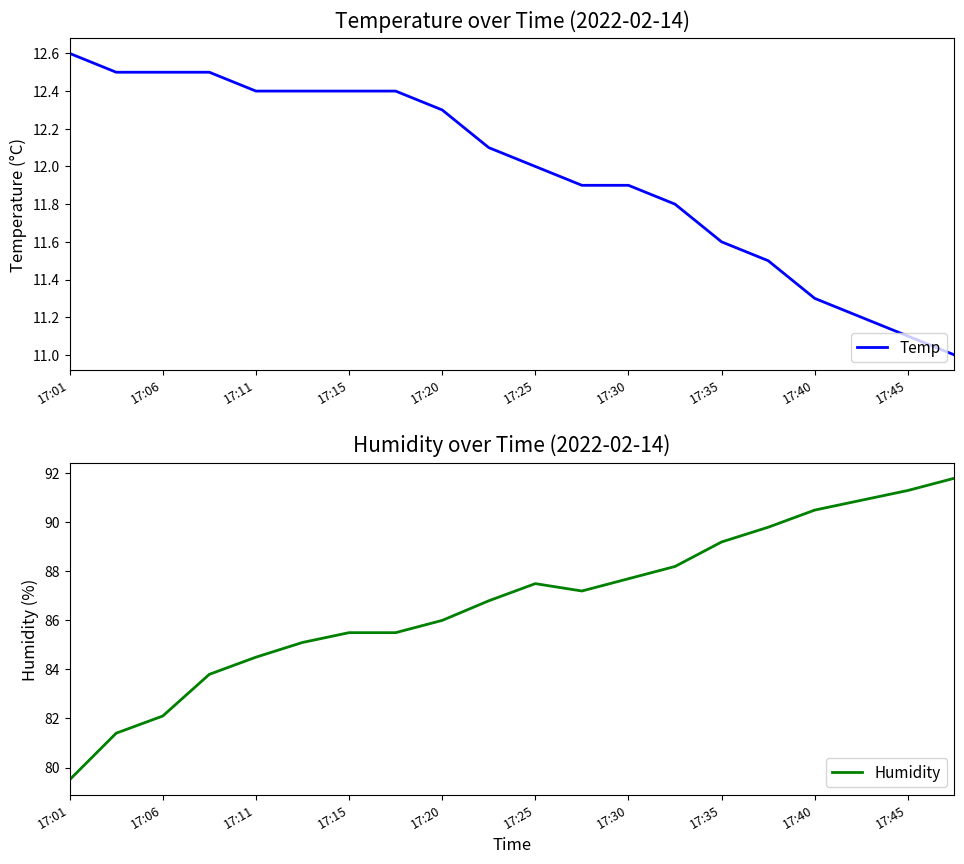

The value of Humidity at 17:01 is 34.0. True or false?

False